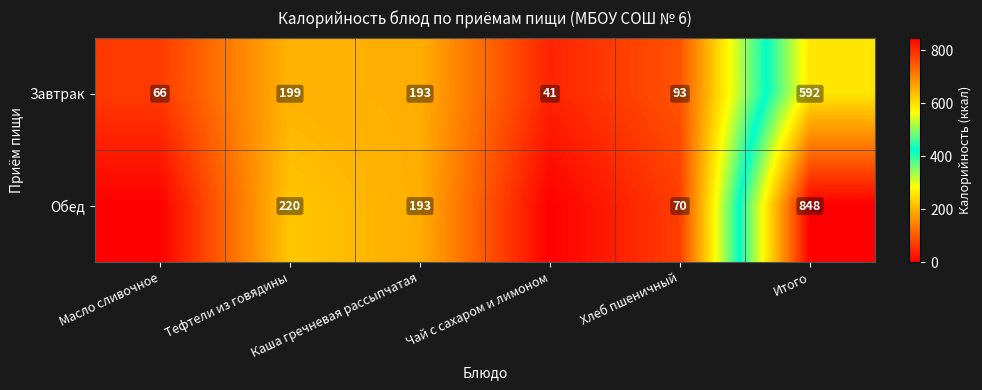

Is it true that Завтрак equals 193 at Каша гречневая рассыпчатая?

True